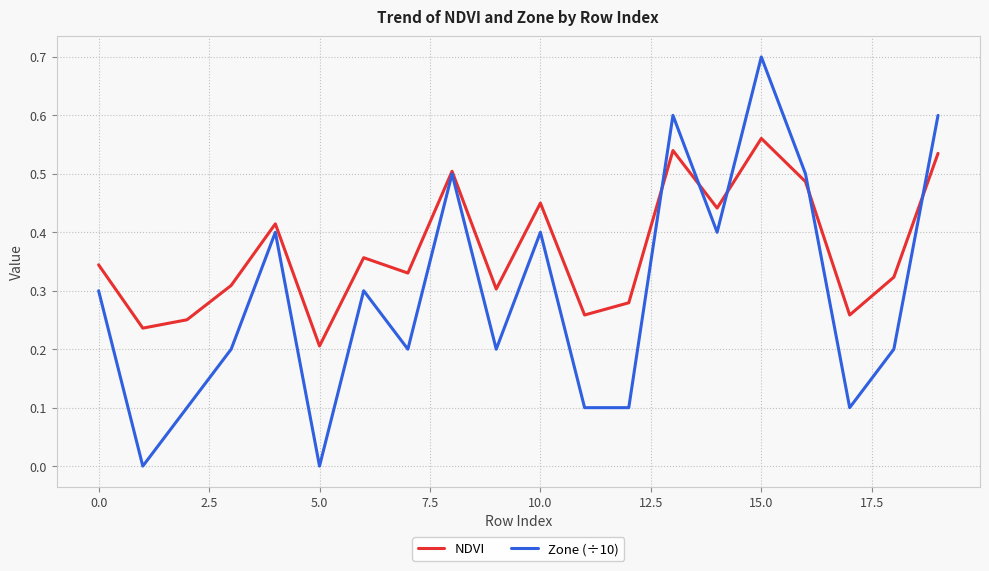

Which series has the widest spread of values?

Zone (÷10)